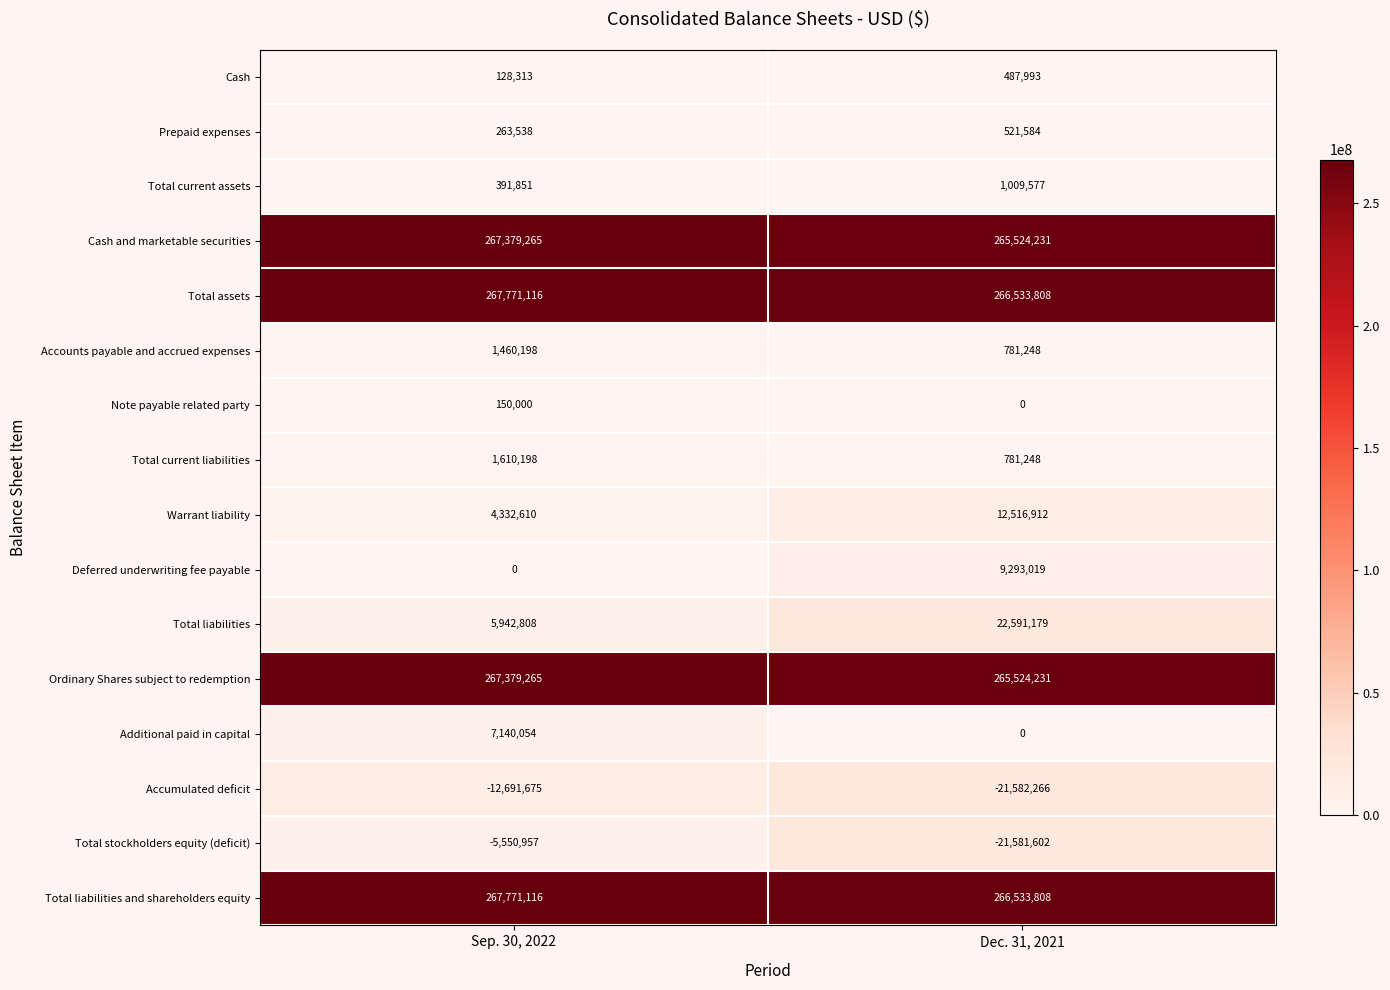

What is the sum of the Warrant liability values at Sep. 30, 2022 and Dec. 31, 2021?

16849522